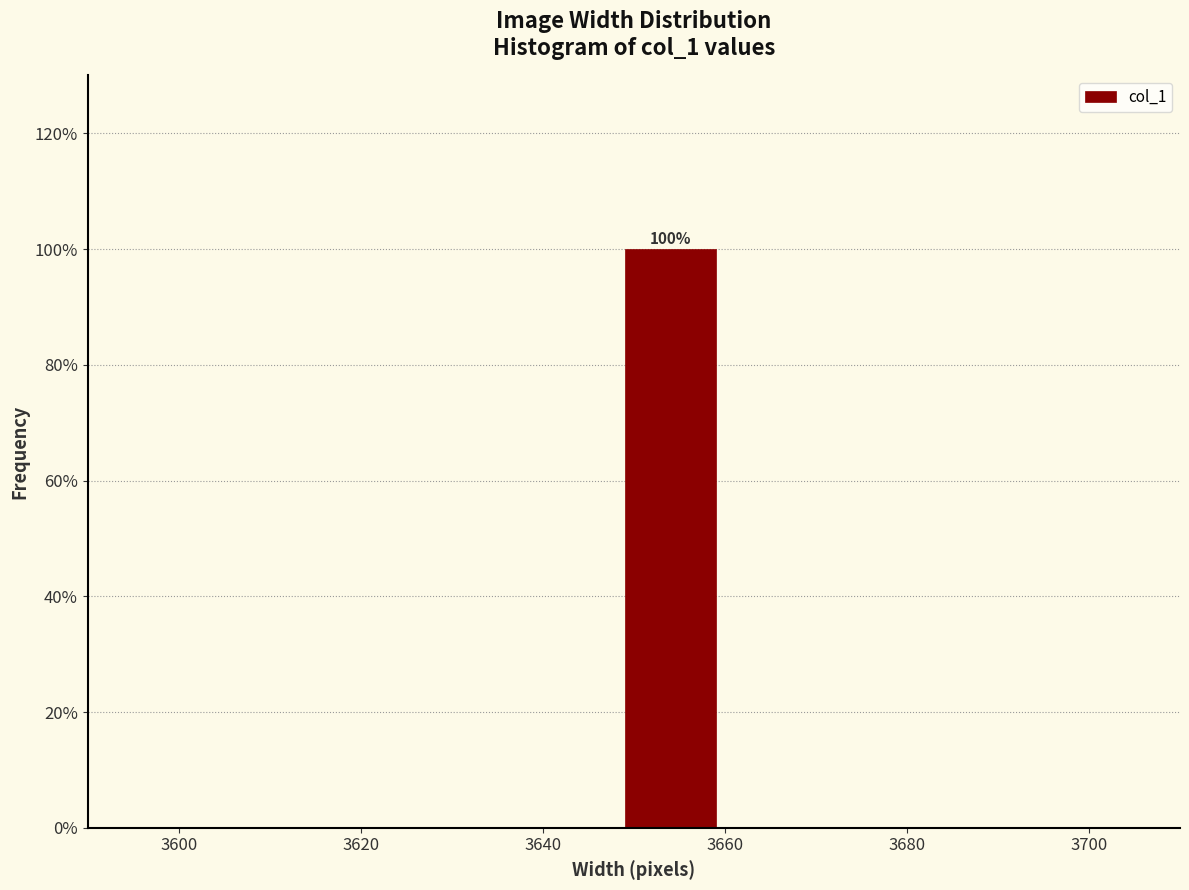

Which range on the x-axis has the tallest bar?

3648 to 3660